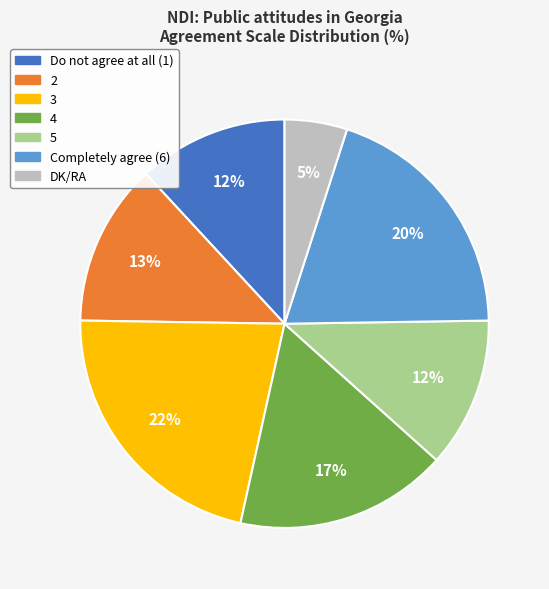

What is the ratio of the value at 5 to the value at Completely agree (6)?

0.6